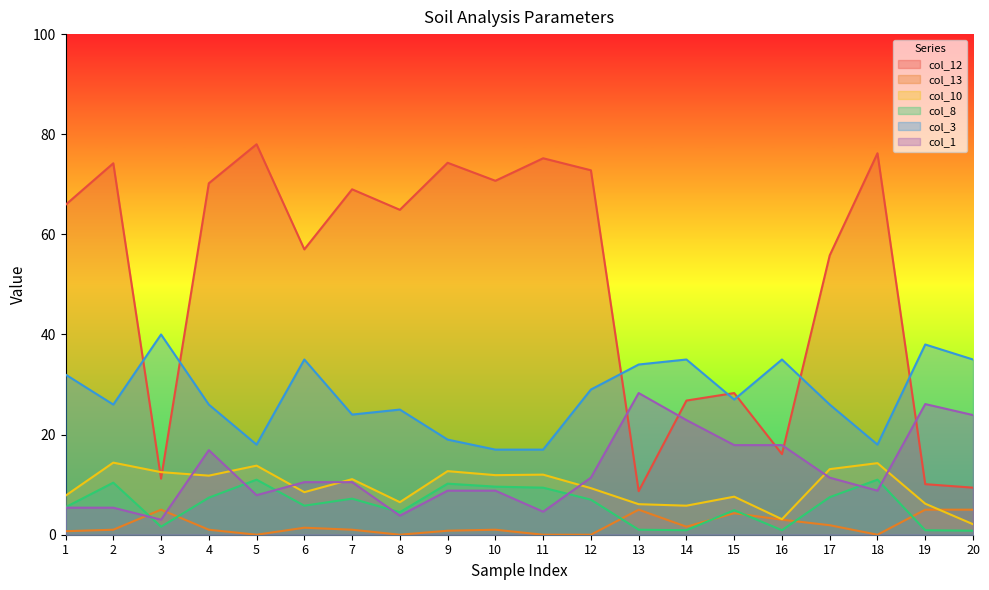

Between which two adjacent categories do col_13 and col_1 first intersect?

2 and 3